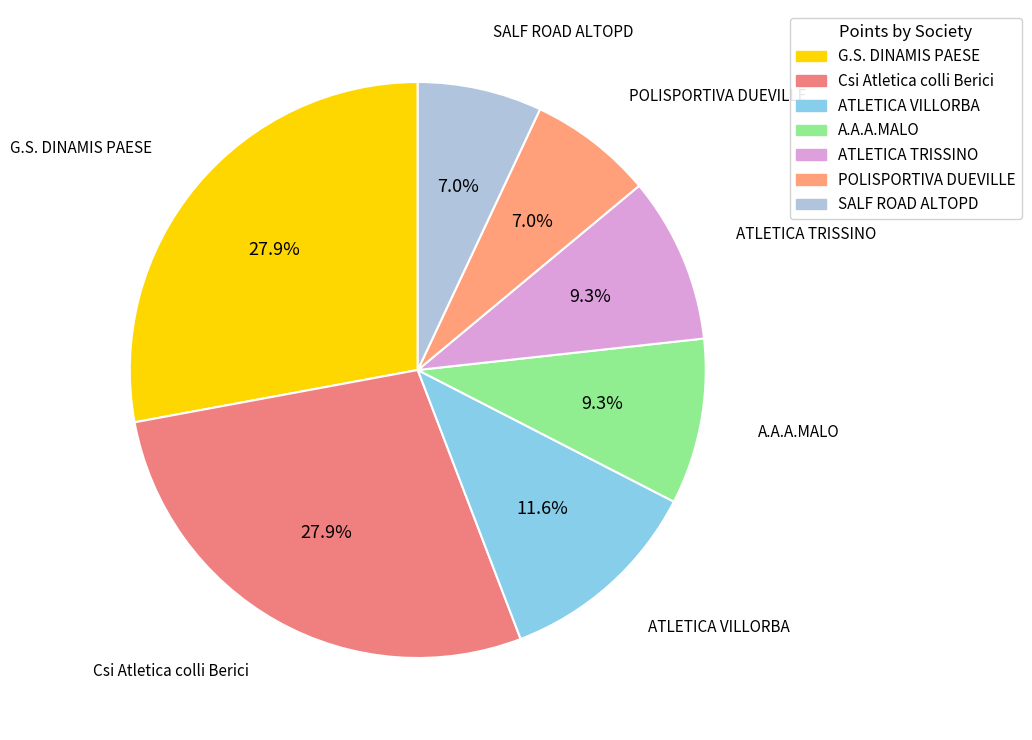

To the nearest percent, what is the difference between the POLISPORTIVA DUEVILLE and SALF ROAD ALTOPD slice percentages?

0%